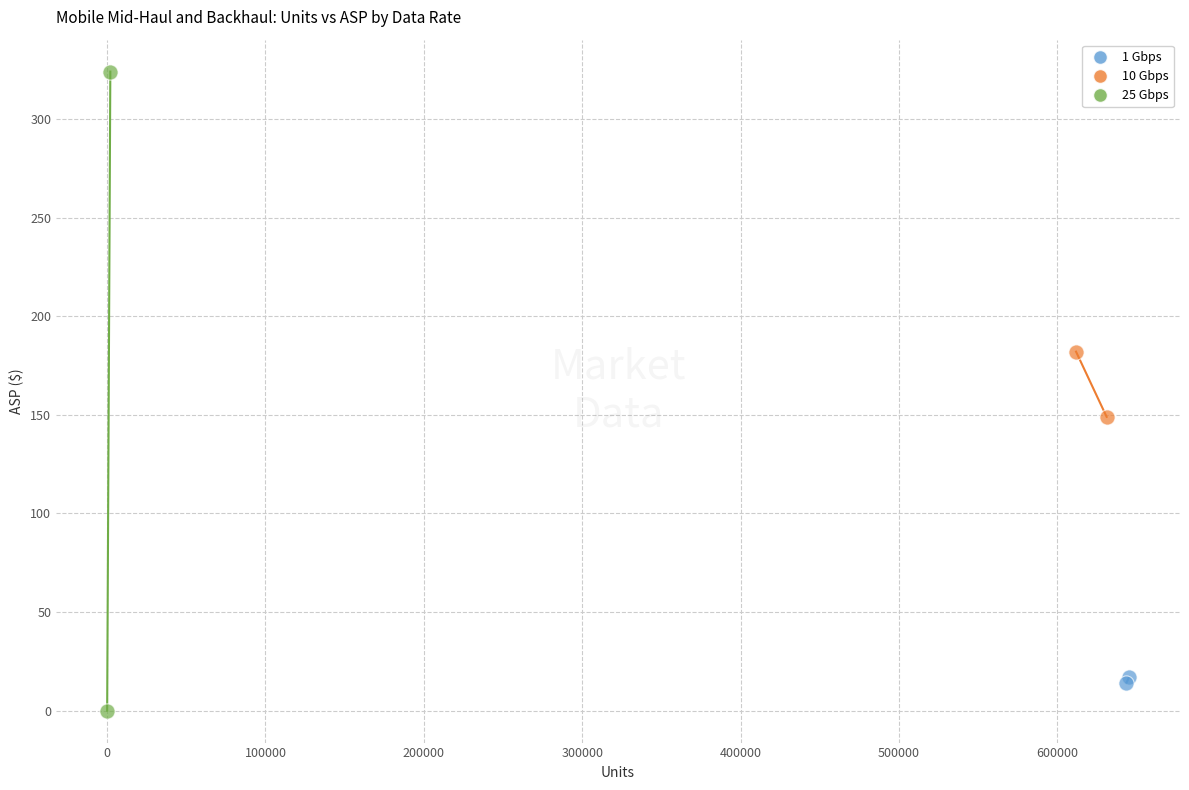

Which series contains the lowest Y value?

25 Gbps